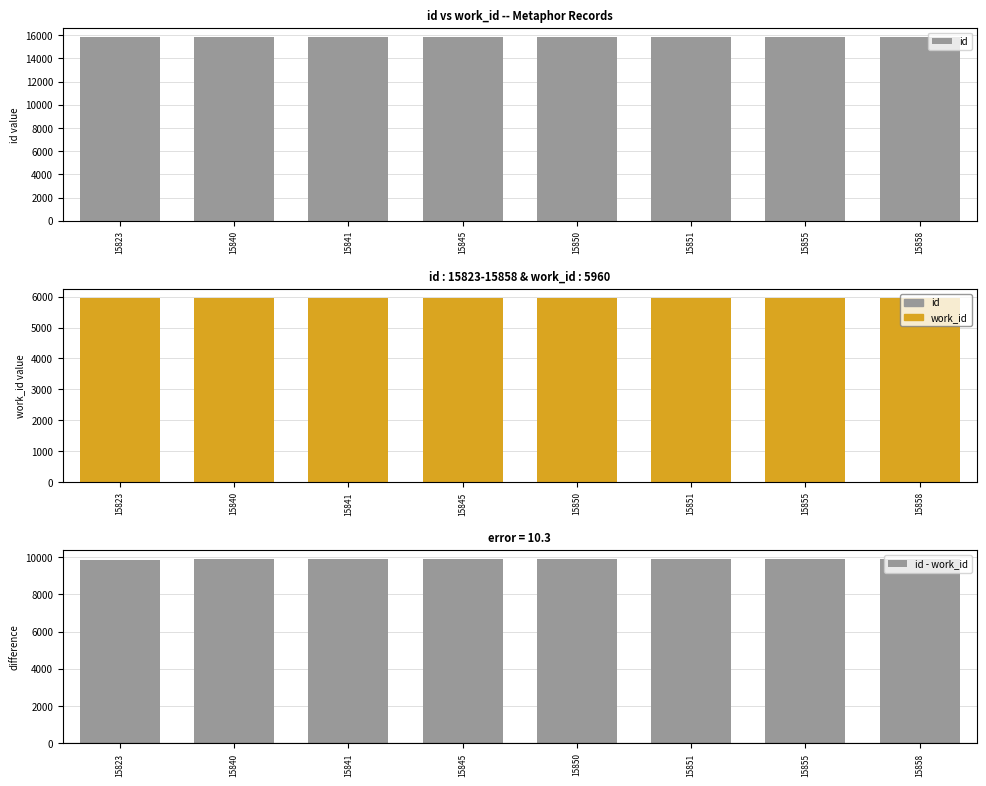

Reading left to right, extract all data points from this chart.

id: 15823	15840	15841	15845	15850	15851	15855	15858
work_id: 5960	5960	5960	5960	5960	5960	5960	5960
id - work_id: 9863	9880	9881	9885	9890	9891	9895	9898